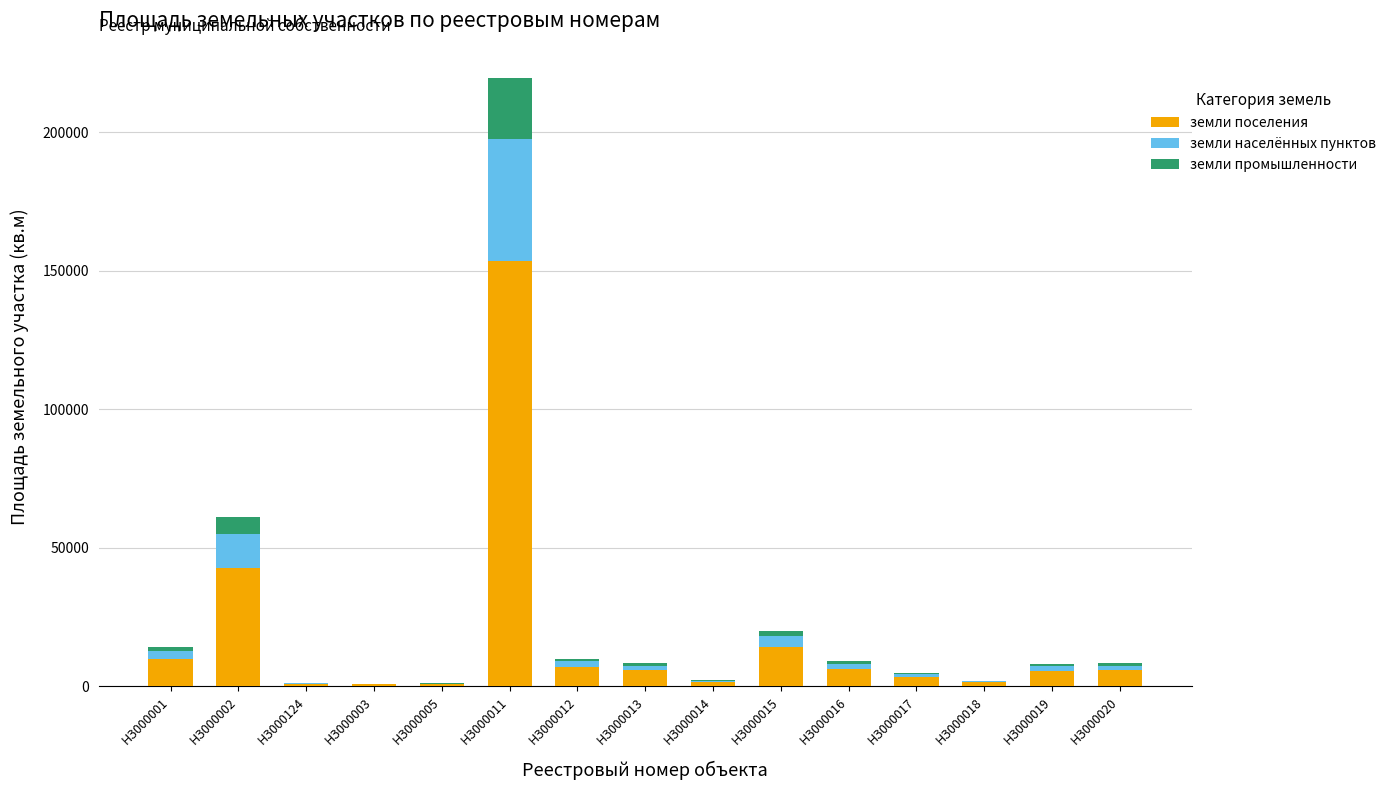

What is the highest value of the земли поселения series?

153720